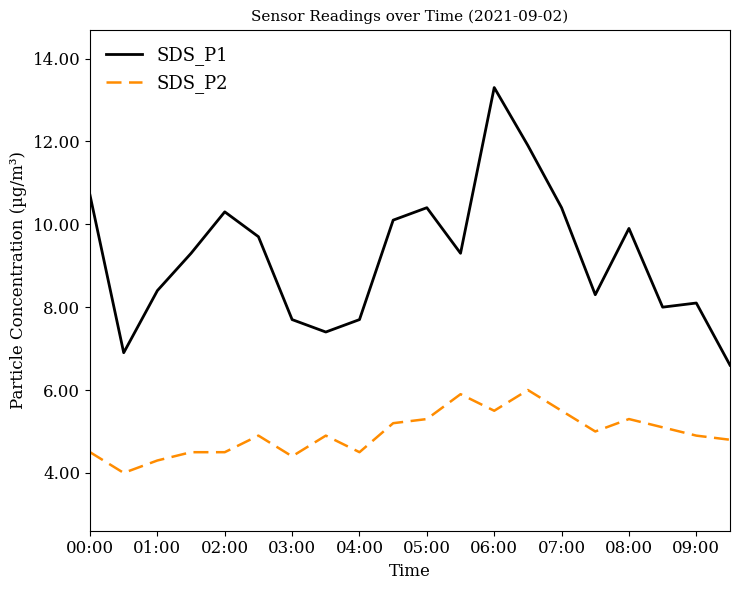

Reading left to right, list all the values displayed in this chart.

SDS_P1: 10.7	6.9	8.4	9.3	10.3	9.7	7.7	7.4	7.7	10.1	10.4	9.3	13.3	11.9	10.4	8.3	9.9	8.0	8.1	6.6
SDS_P2: 4.5	4.0	4.3	4.5	4.5	4.9	4.4	4.9	4.5	5.2	5.3	5.9	5.5	6.0	5.5	5.0	5.3	5.1	4.9	4.8